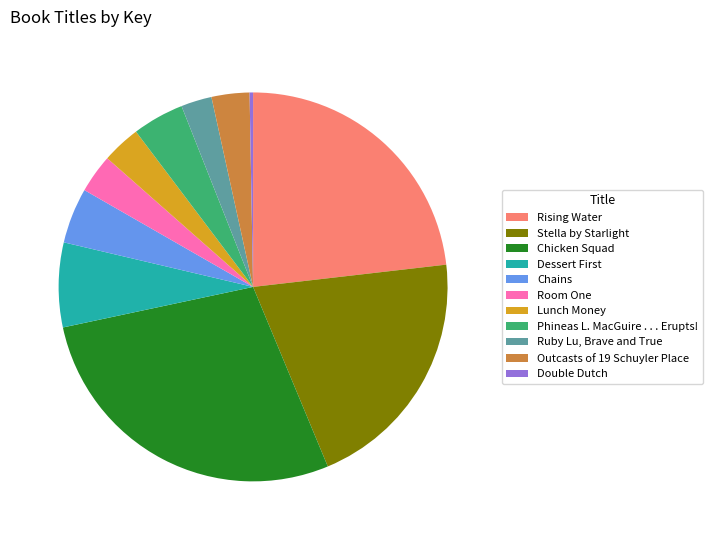

How many segments does this pie chart have?

11